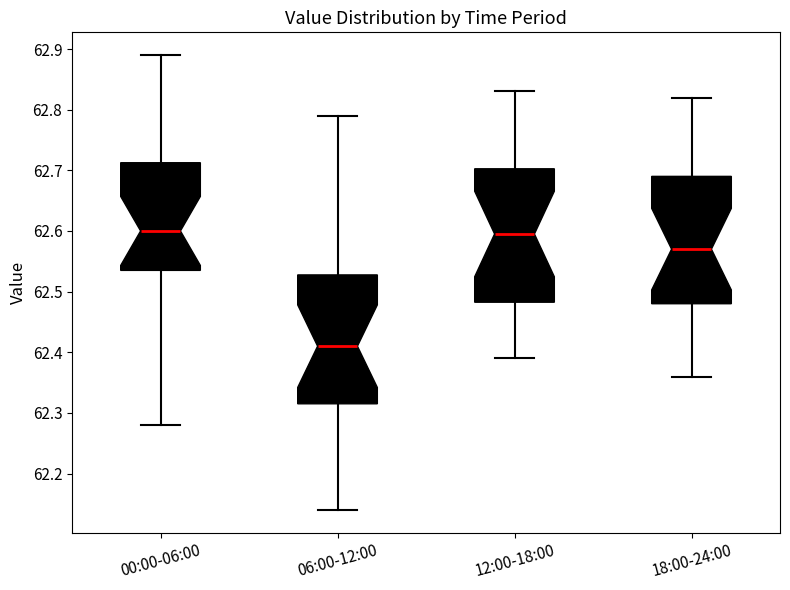

Which box has the lowest median line?

06:00-12:00